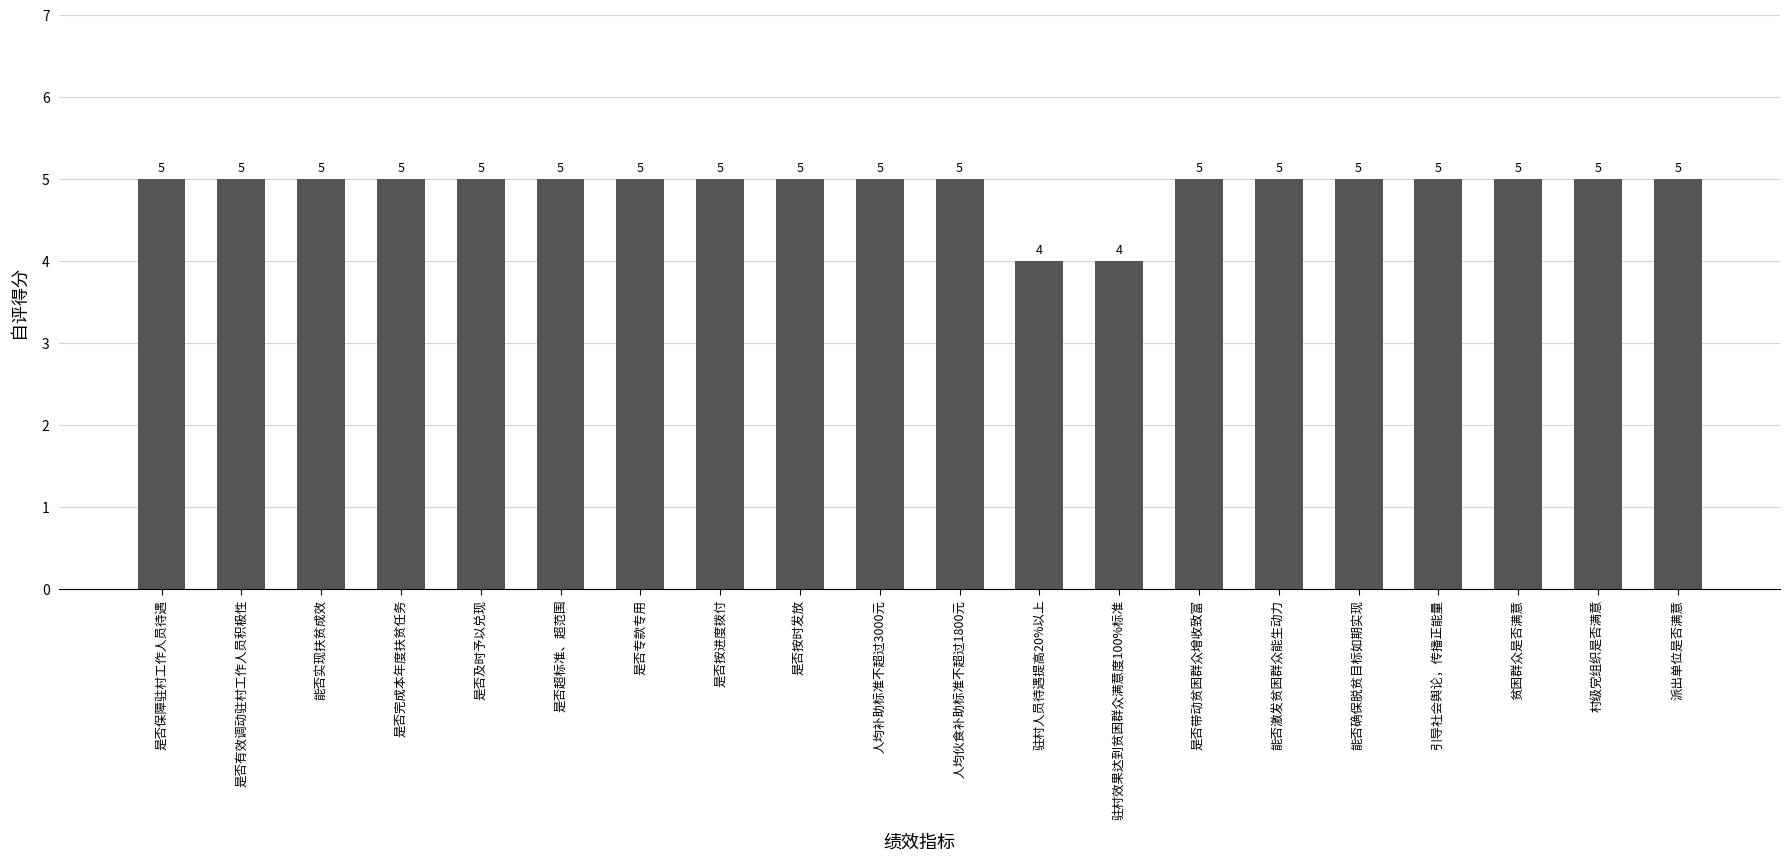

What is the label of the 17th bar from the left?

引导社会舆论，传播正能量